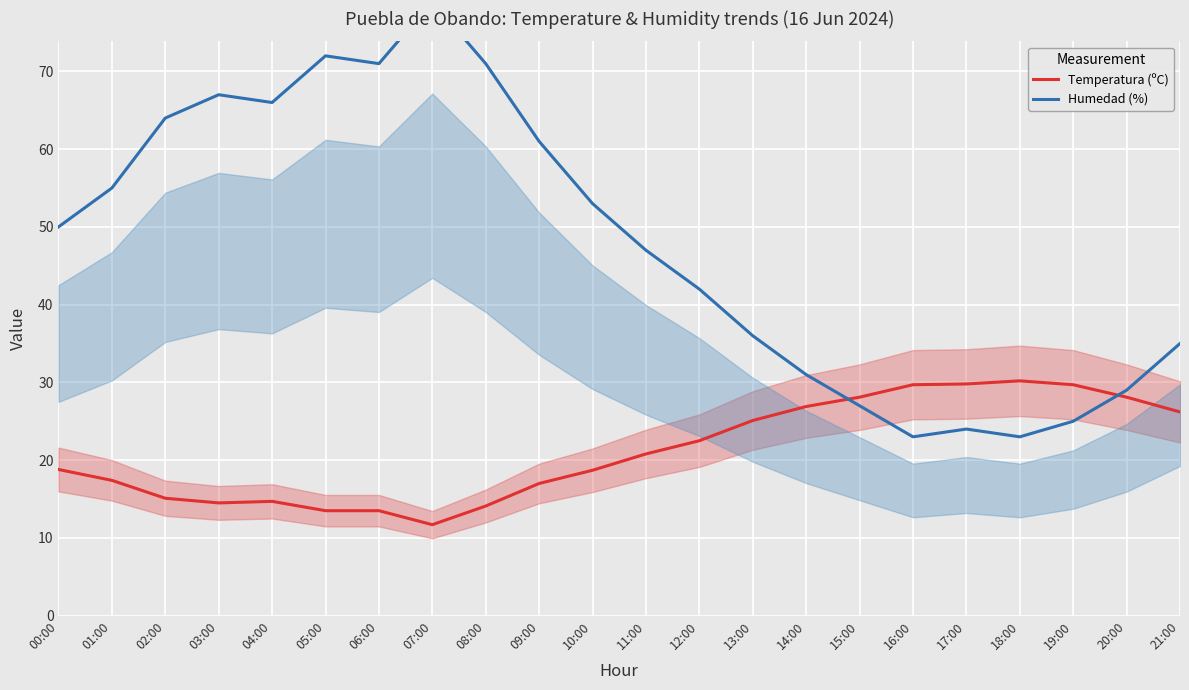

What is the label of the 9th point from the right?

13:00